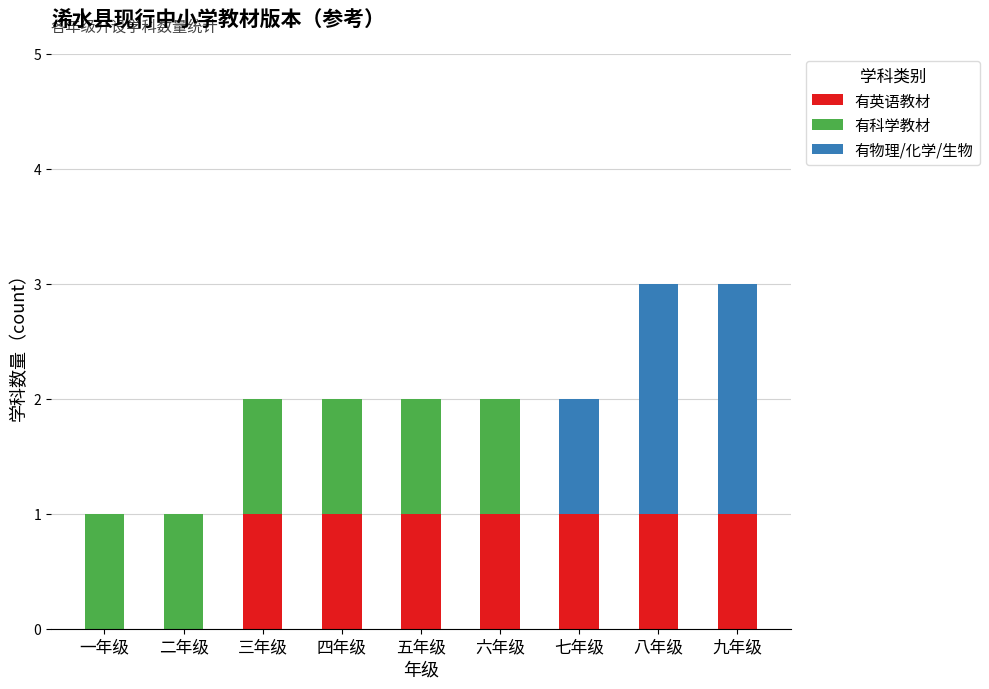

What are all the series names shown in the legend?

有英语教材, 有科学教材, 有物理/化学/生物